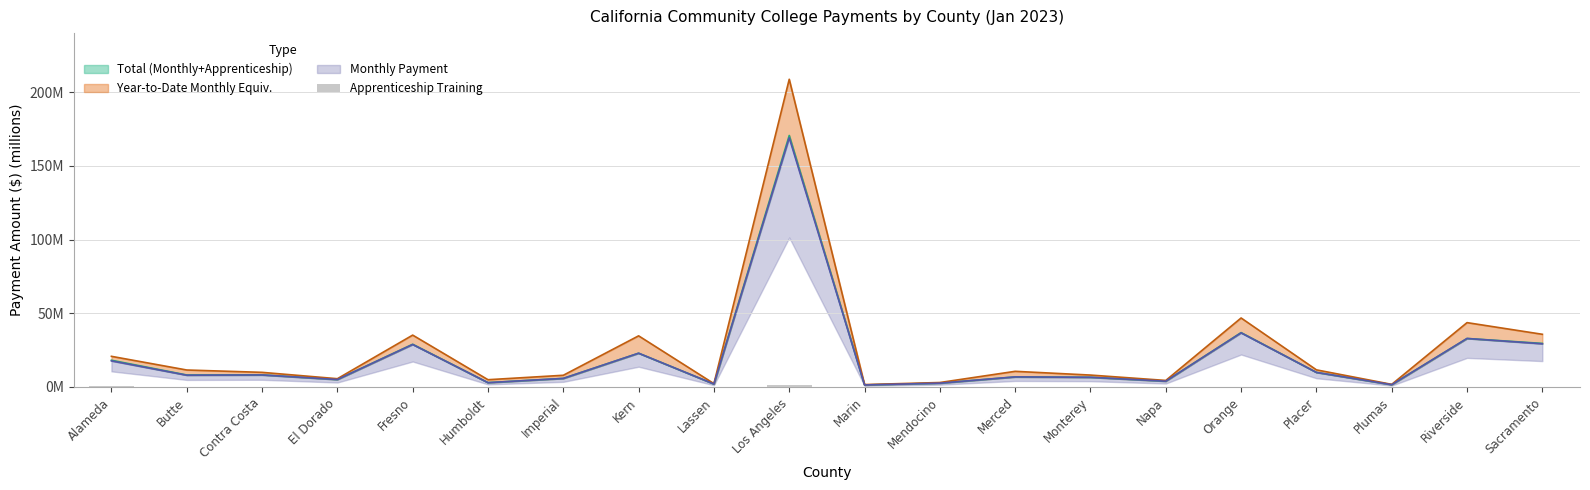

At which category does the chart reach its peak across all series?

Los Angeles